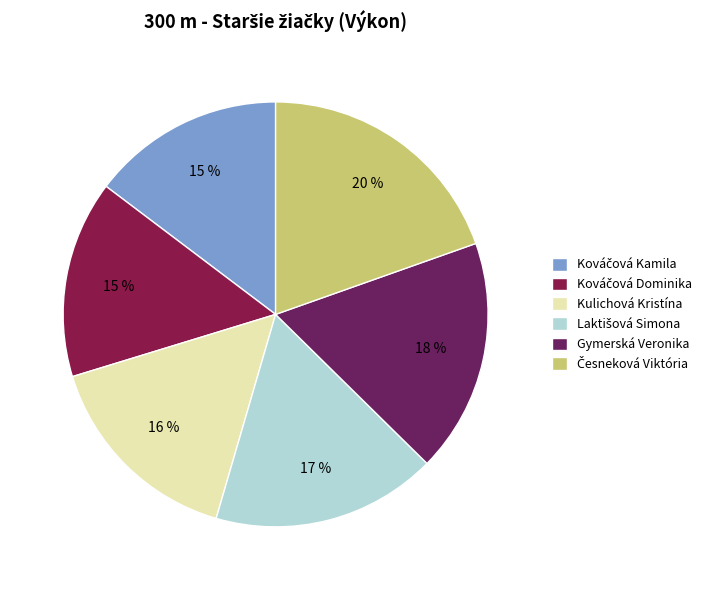

How many slices are in this pie chart?

6